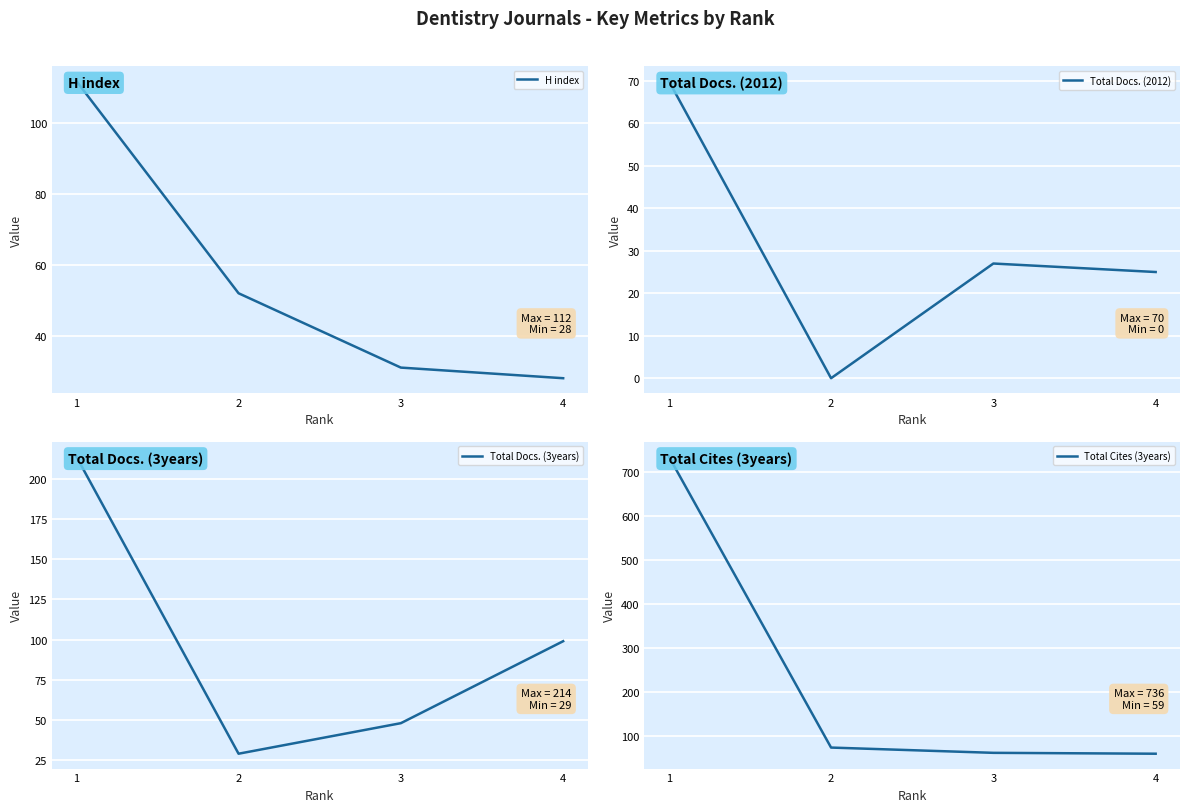

Reading left to right, list all the values displayed in this chart.

H index: 112	52	31	28
Total Docs. (2012): 70	0	27	25
Total Docs. (3years): 214	29	48	99
Total Cites (3years): 736	73	61	59